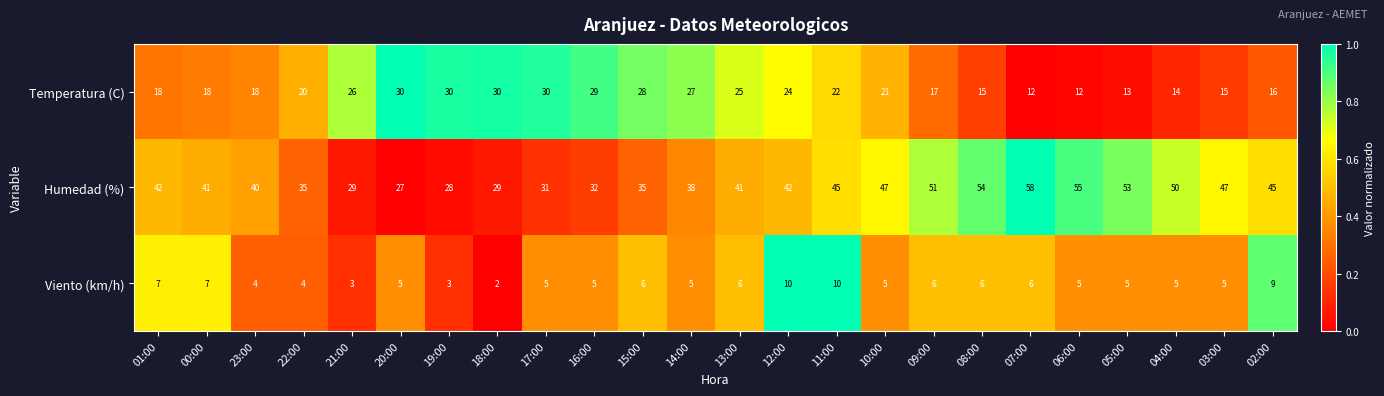

What is the difference between the Temperatura (C) values at 18:00 and 08:00?

15